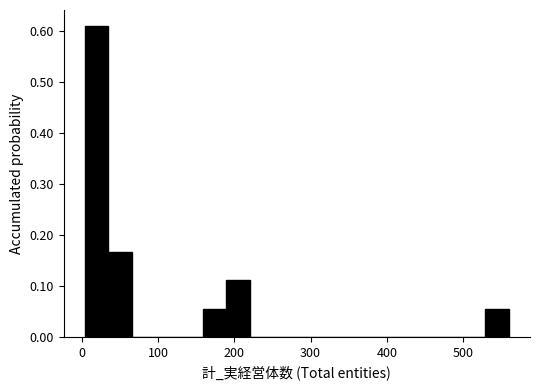

Read against the x-axis, roughly where is the centre of the tallest bar?

20